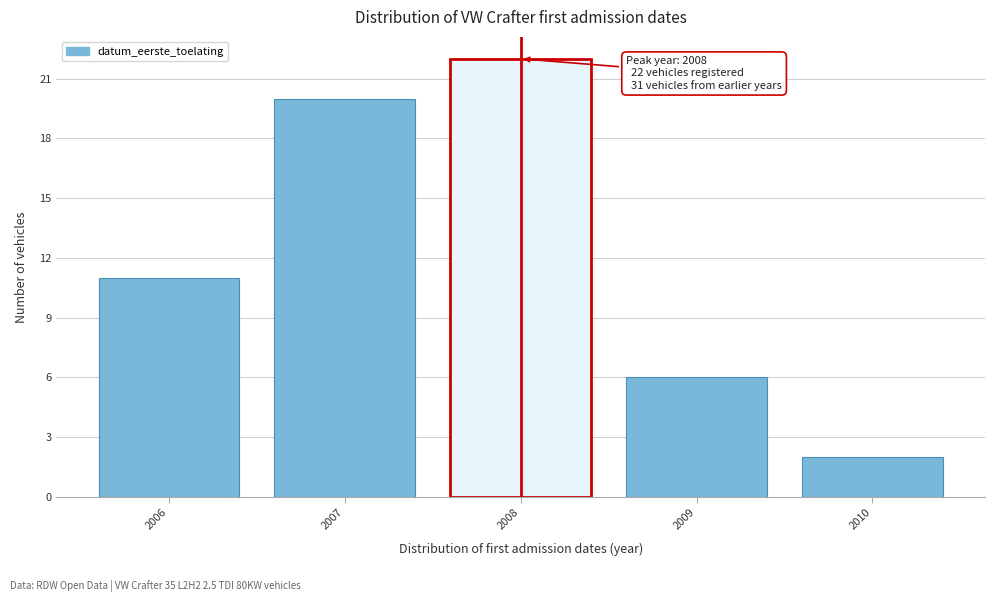

Reading left to right, list all the values displayed in this chart.

2006=11	2007=20	2008=22	2009=6	2010=2